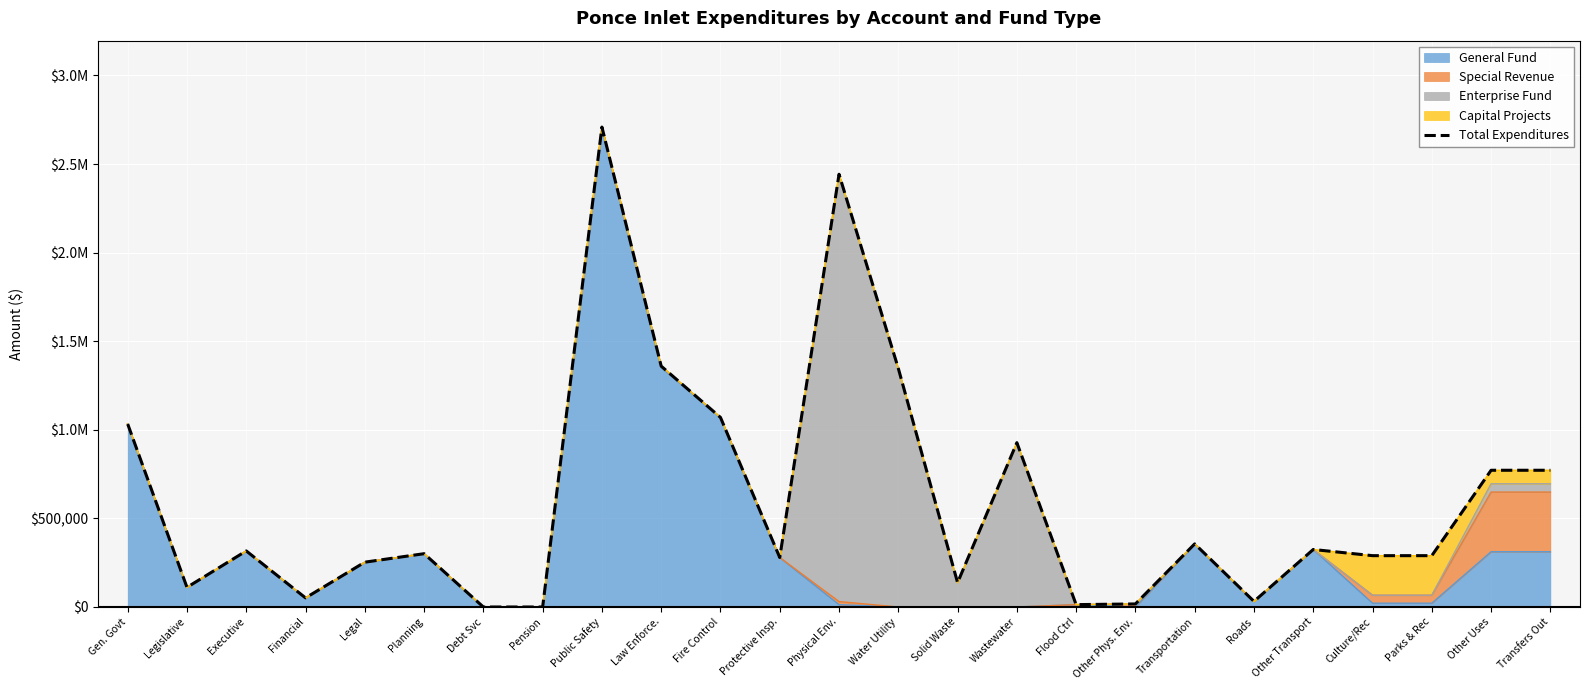

The chart shows a value of 49035 at Roads. True or false?

False